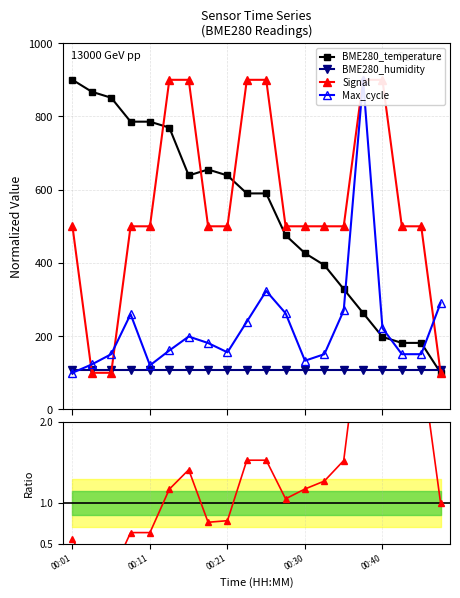

How many data points in BME280_temperature are above 589?

11